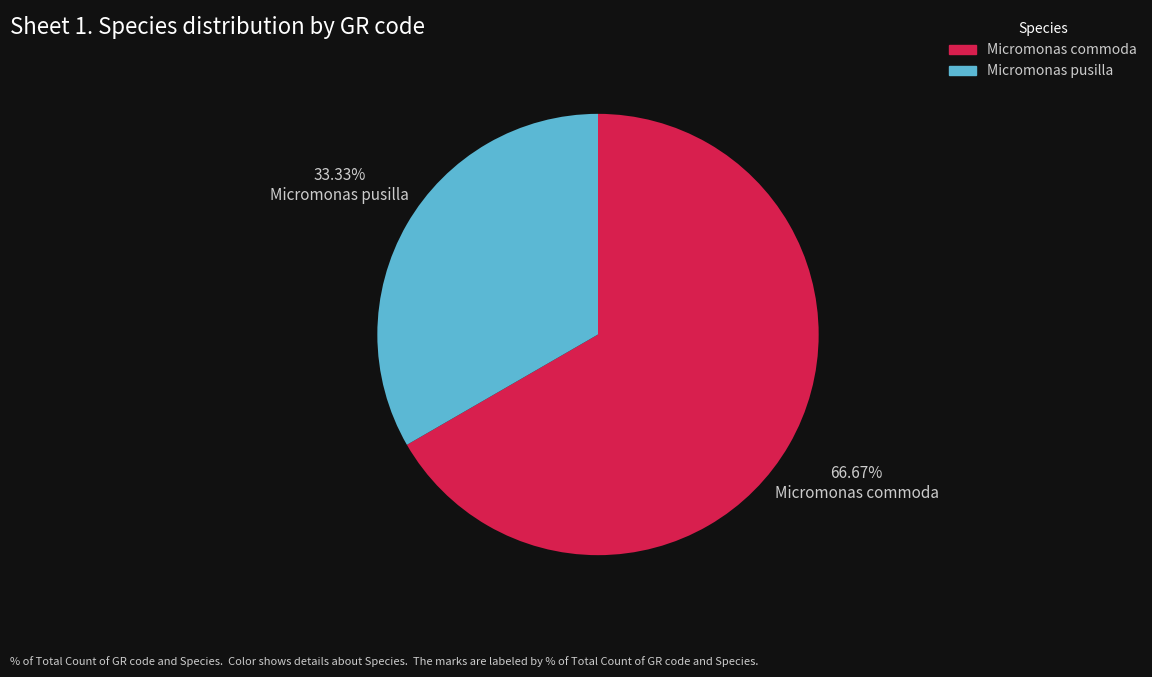

Between Micromonas pusilla and Micromonas commoda, which is larger?

Micromonas commoda